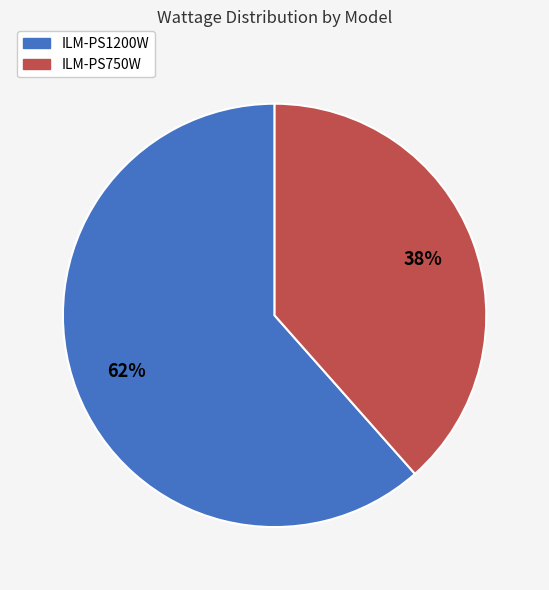

To the nearest percent, what portion does ILM-PS750W represent?

38%